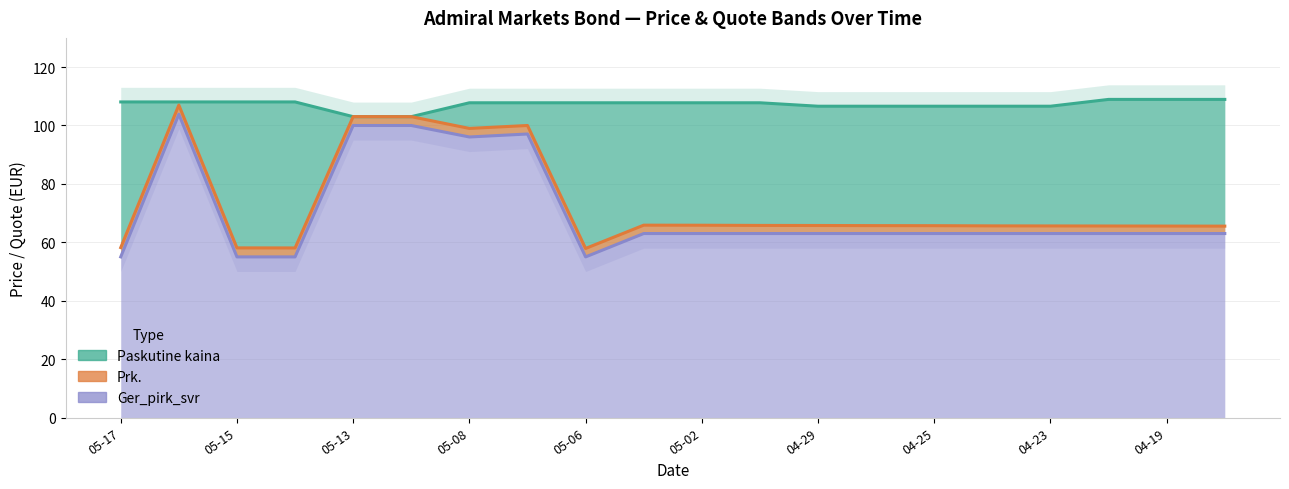

What is the difference between the second highest and second lowest values in the Paskutine kaina series?

5.9